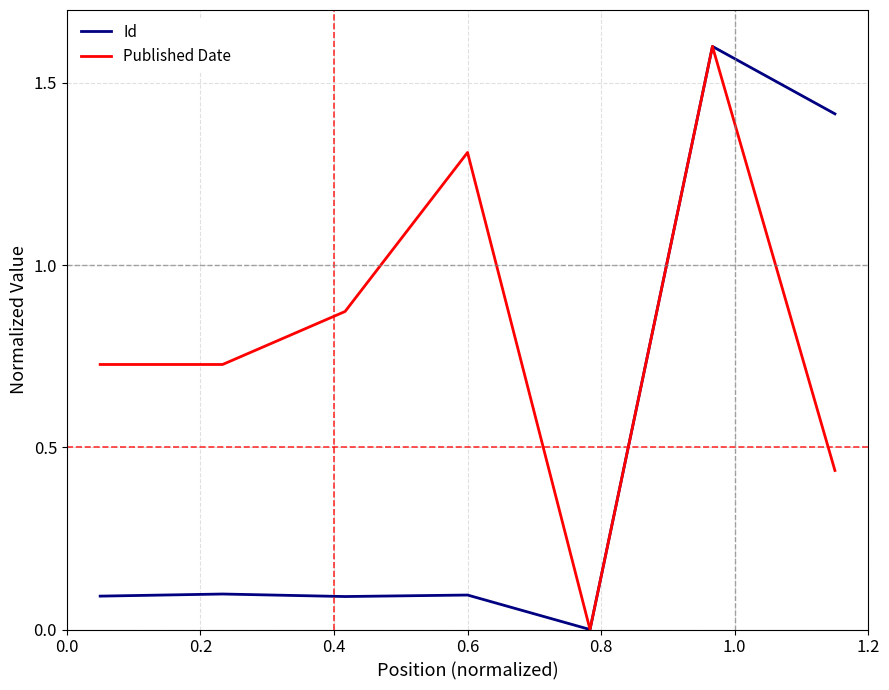

Which series has the largest total across all categories?

Published Date